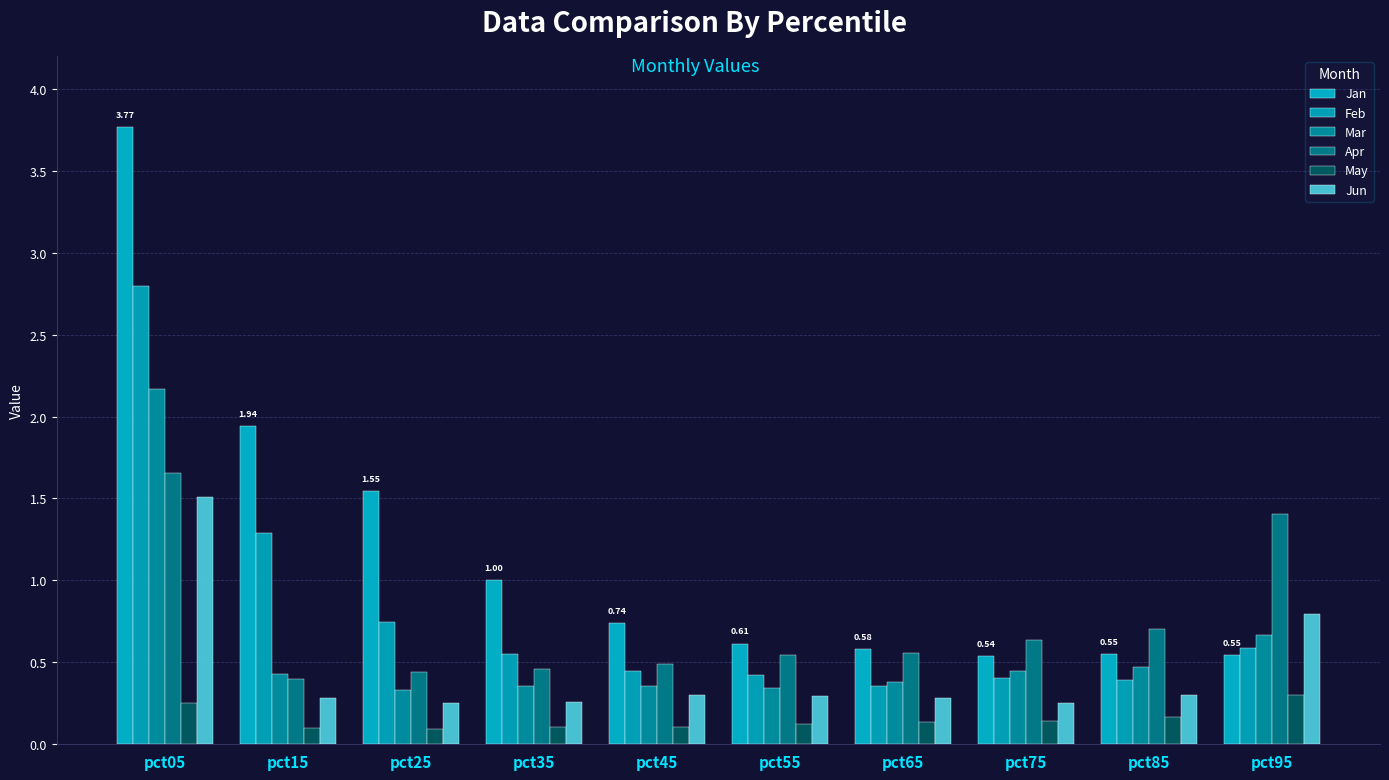

What is the minimum value shown in the chart?

0.1